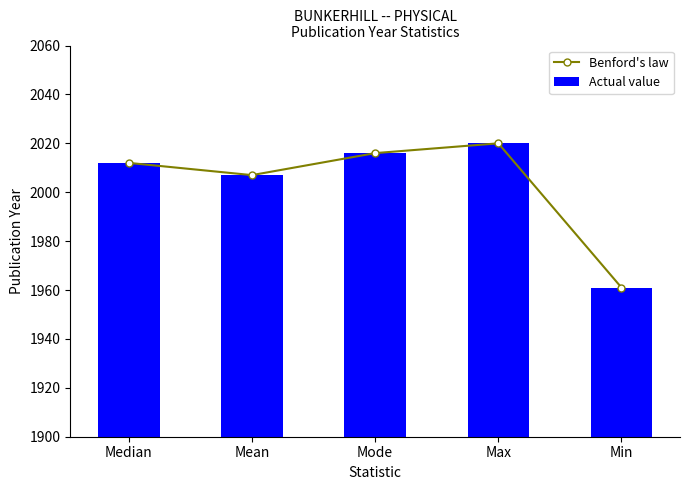

The value of Actual value at Median is 2012. True or false?

True